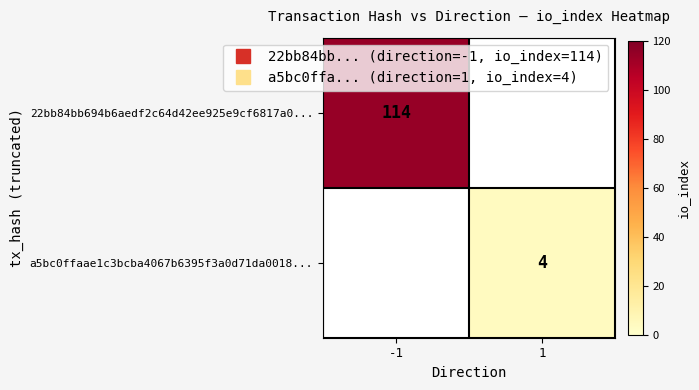

Which series has the widest spread of values?

22bb84bb694b6aedf2c64d42ee925e9cf6817a0...